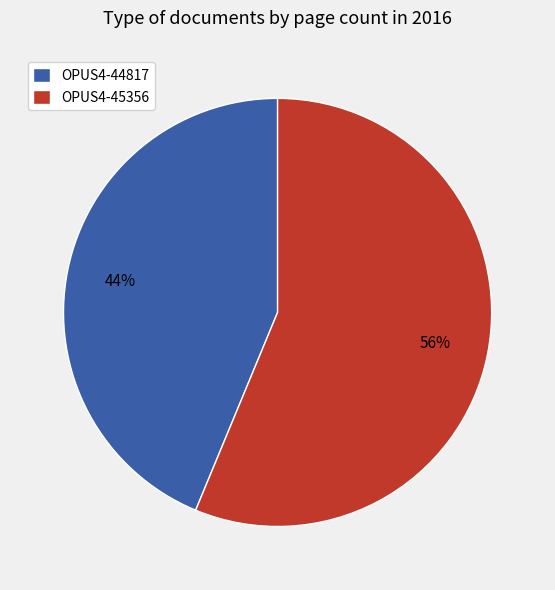

To the nearest percent, what is the average slice percentage?

50%